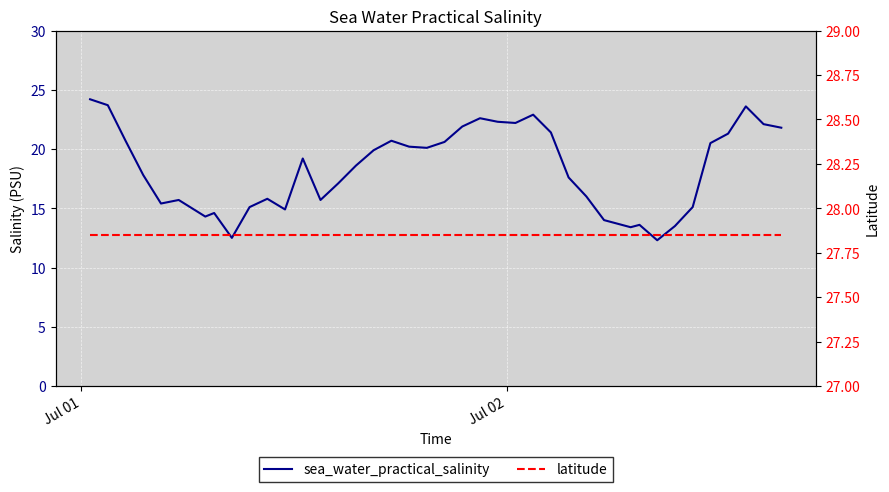

Does the chart display data point markers on the line(s)?

No